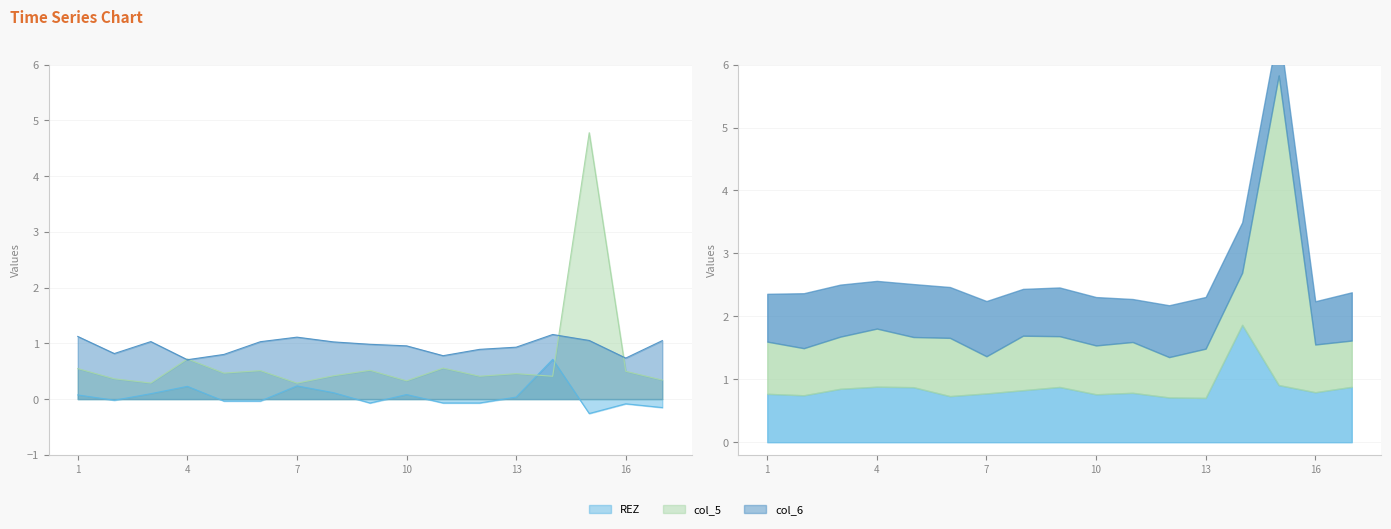

How many lines are shown in the chart?

3